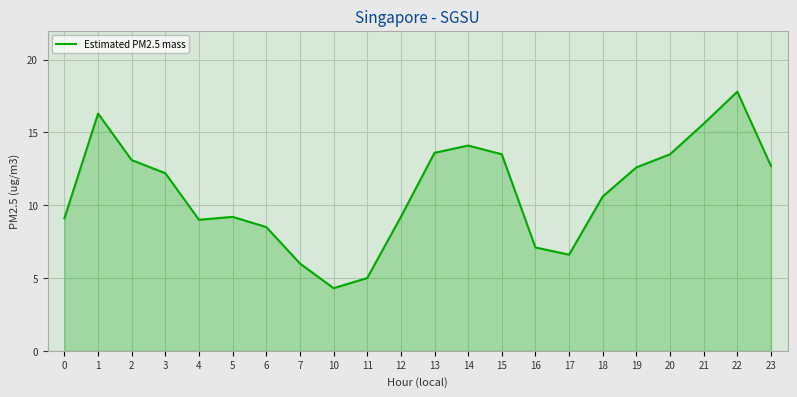

Reading left to right, what are all the values shown in this chart?

9.1	16.3	13.1	12.2	9.0	9.2	8.5	6.0	4.3	5.0	9.2	13.6	14.1	13.5	7.1	6.6	10.6	12.6	13.5	15.6	17.8	12.7